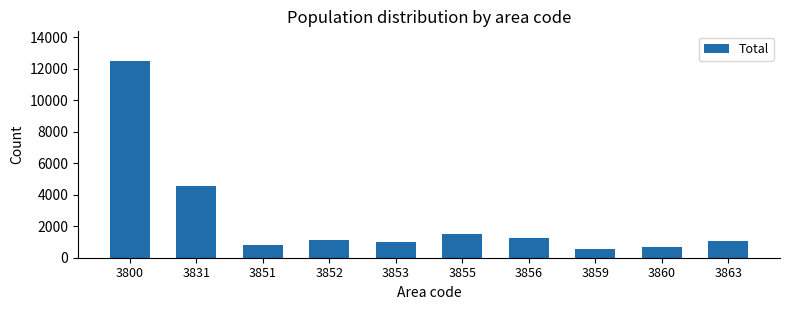

What is the difference between the maximum and minimum values?

11932